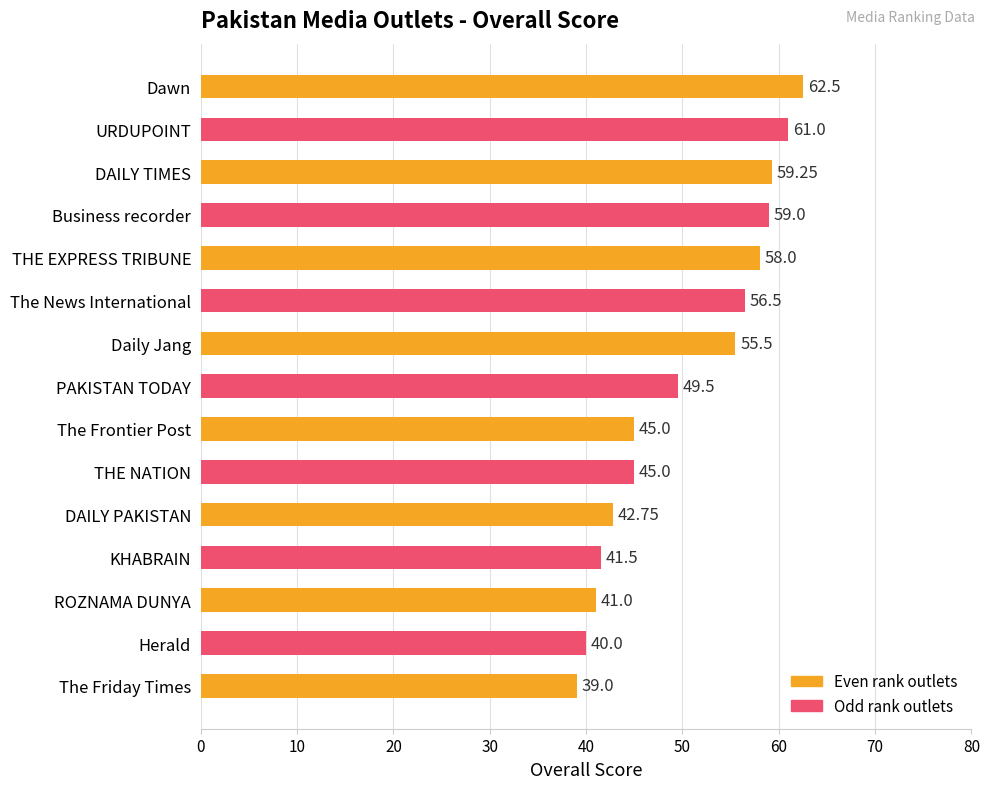

How many data points does each series have?

15